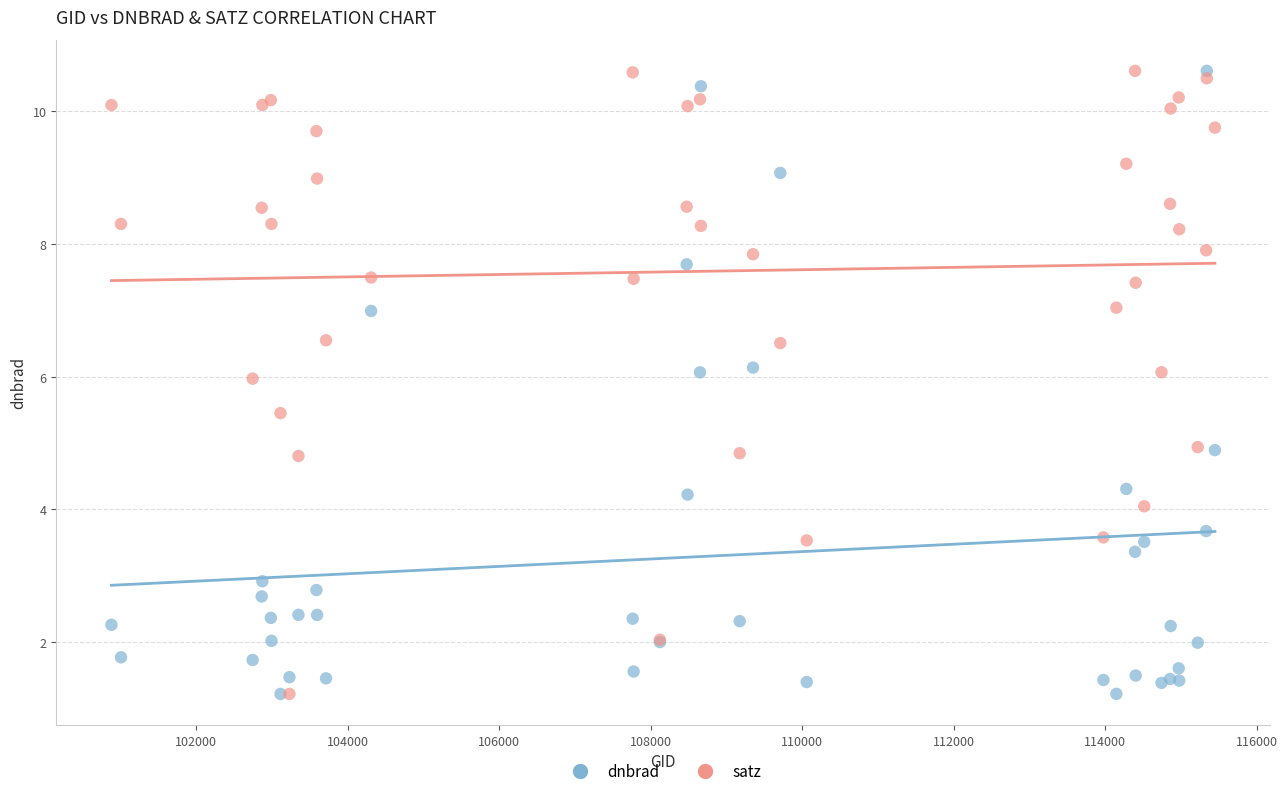

What are all the series names shown in the legend?

dnbrad, satz